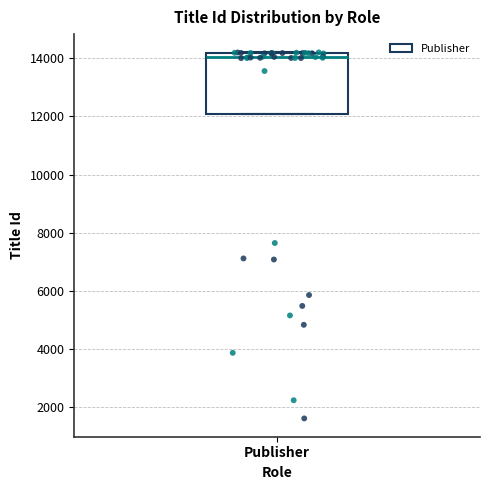

Read this box plot against the y-axis: the position of the median line, the range covered by the box, and the ends of both whiskers. The values are not printed on the chart, so give them approximately, as read against the axis.

median 14000, box 12000 to 14200, whiskers 12000 to 14200